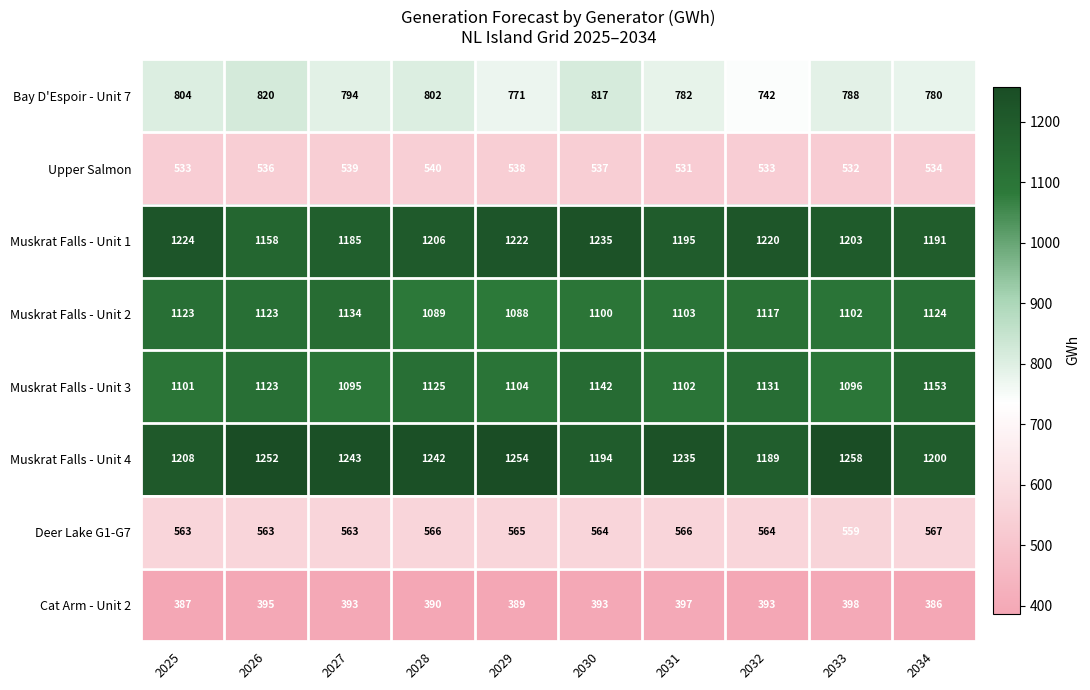

What is the difference between the maximum and second lowest values in the Cat Arm - Unit 2 series?

11